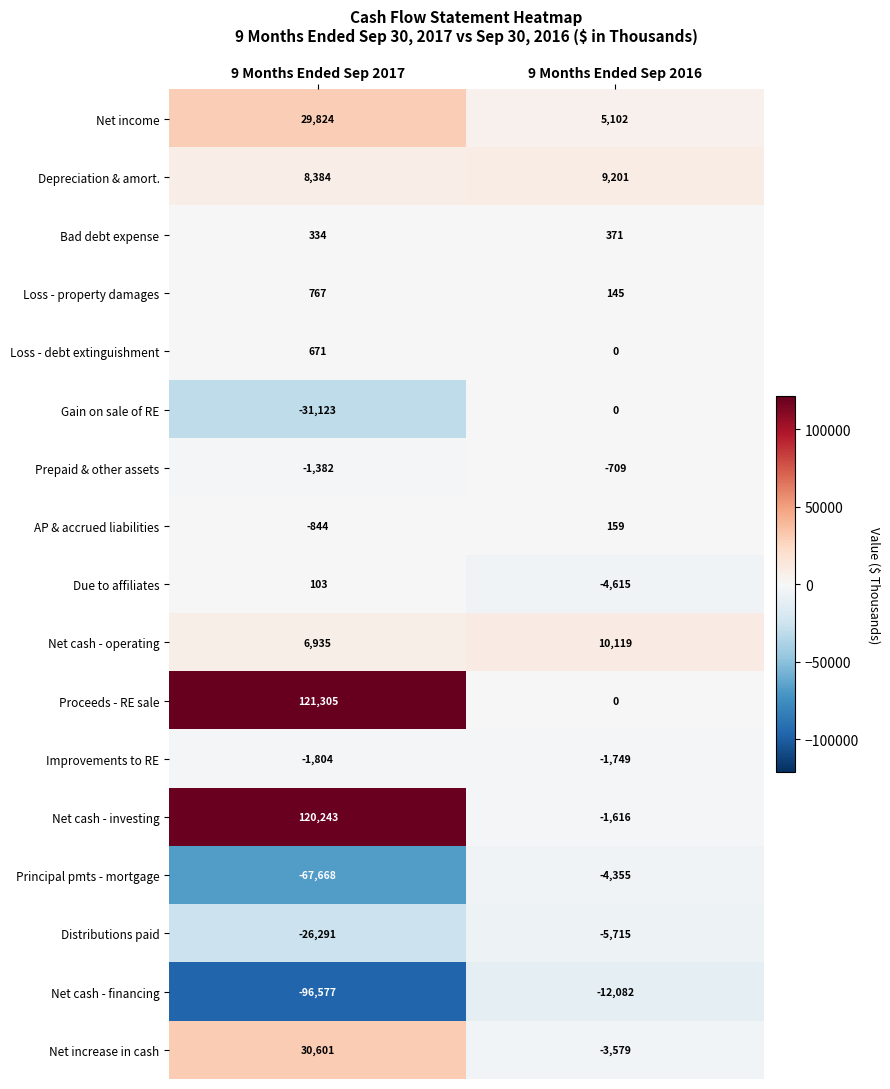

At 9 Months Ended Sep 2017, list the series in order from largest to smallest.

Proceeds - RE sale, Net cash - investing, Net increase in cash, Net income, Depreciation & amort., Net cash - operating, Loss - property damages, Loss - debt extinguishment, Bad debt expense, Due to affiliates, AP & accrued liabilities, Prepaid & other assets, Improvements to RE, Distributions paid, Gain on sale of RE, Principal pmts - mortgage, Net cash - financing